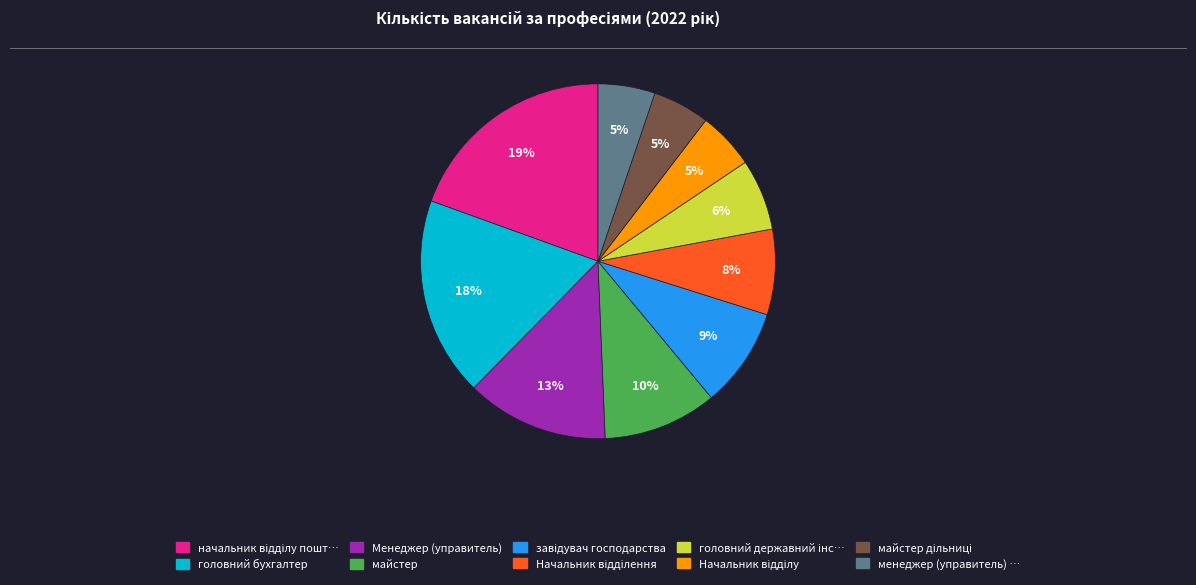

To the nearest percent, what is the average slice percentage?

10%